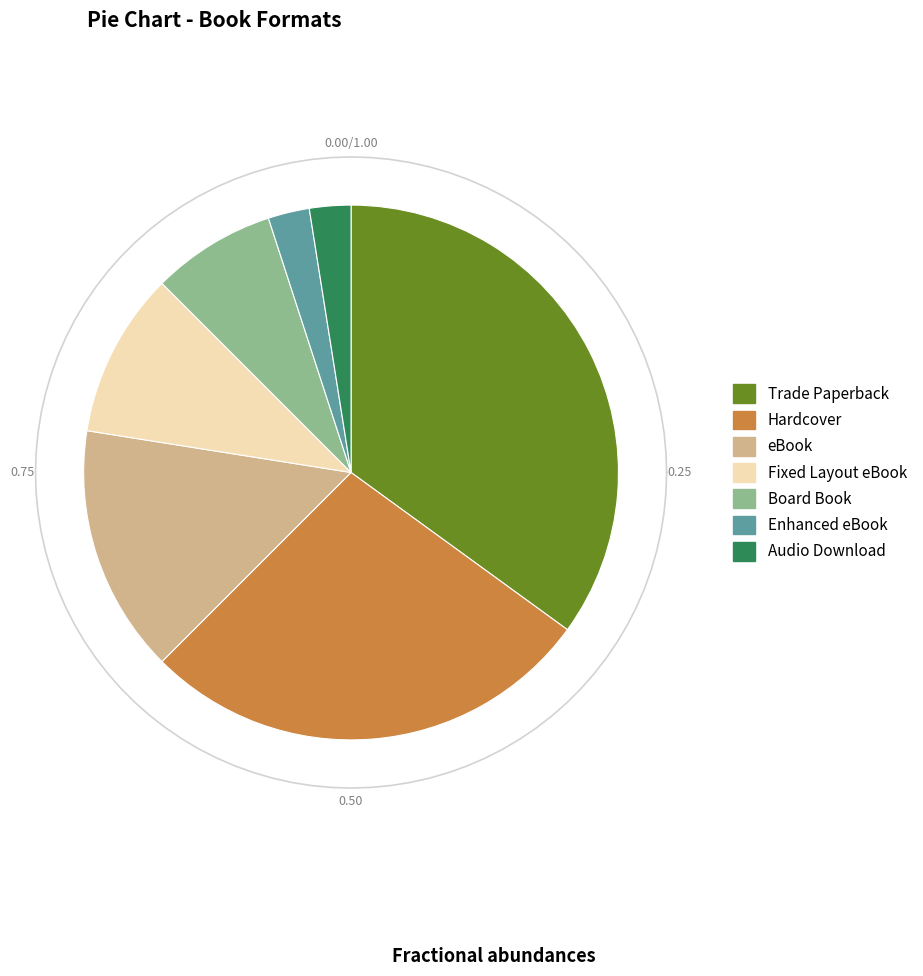

True or false: eBook accounts for 15% of the total.

True